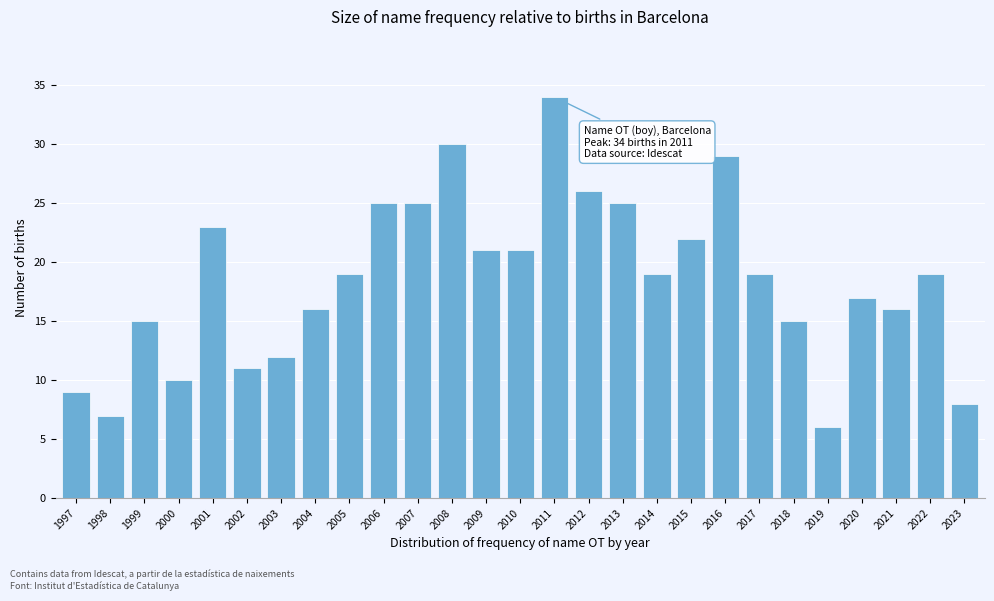

Reading left to right, list all the values displayed in this chart.

9	7	15	10	23	11	12	16	19	25	25	30	21	21	34	26	25	19	22	29	19	15	6	17	16	19	8